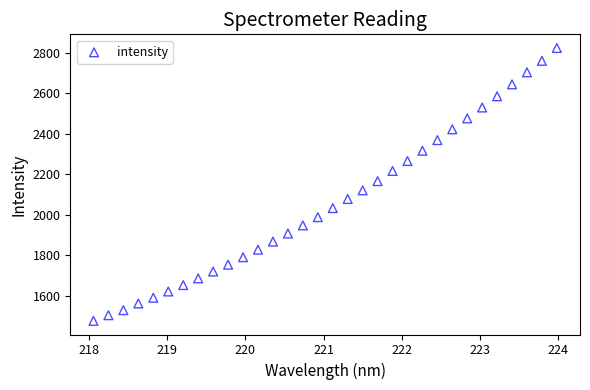

What is the range of X values (max minus min)?

5.9